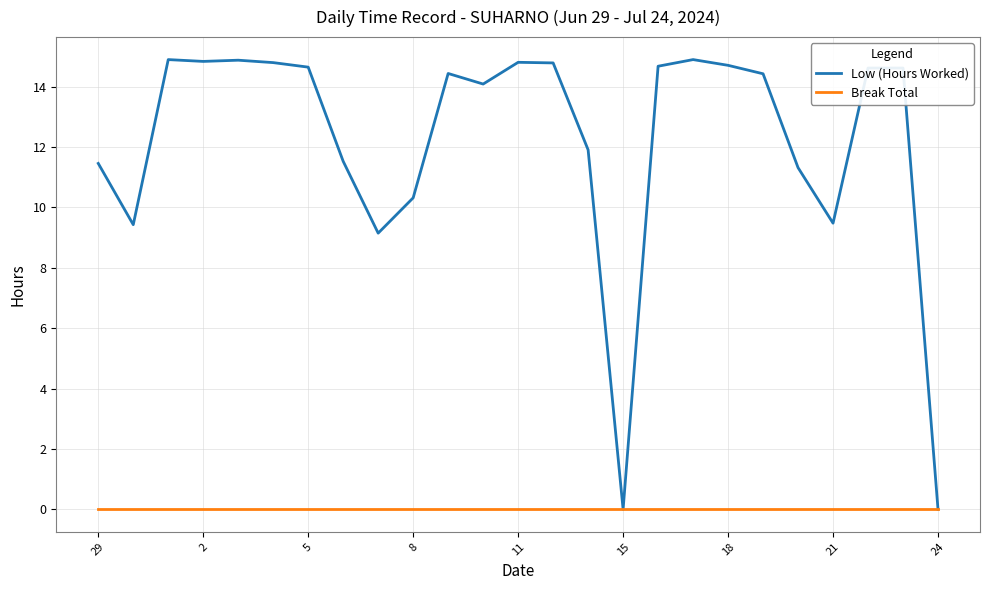

Which series has the widest spread of values?

Low (Hours Worked)